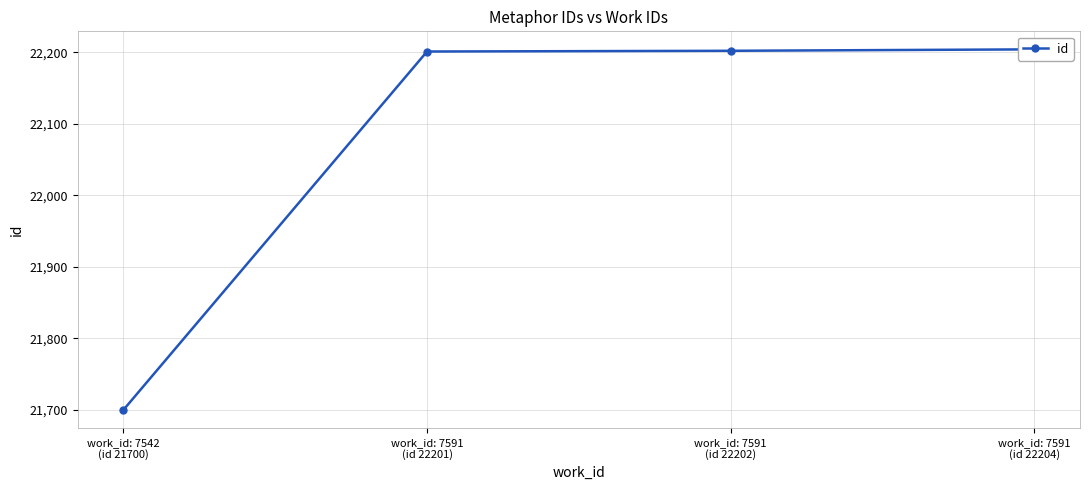

What is the sum of the values at work_id: 7591
(id 22202) and work_id: 7591
(id 22204)?

44406